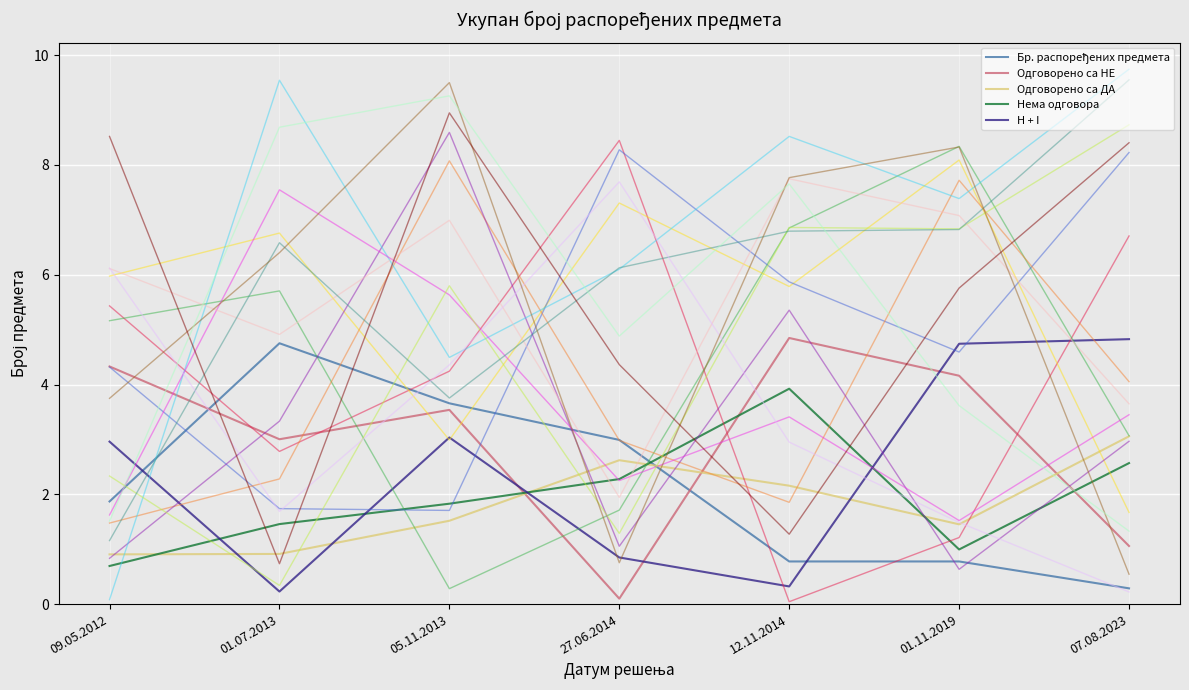

What is the average value of the Нема одговора series?

2.0